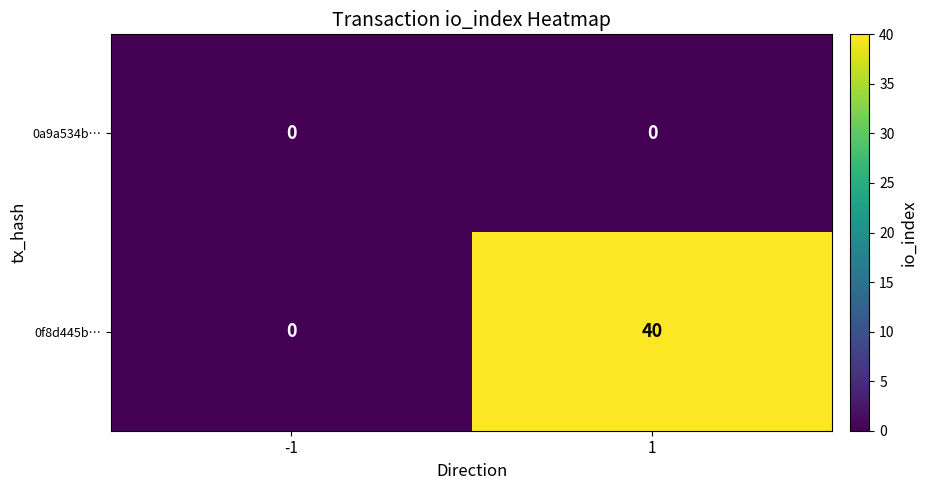

At which category is the sum across all series the highest?

1